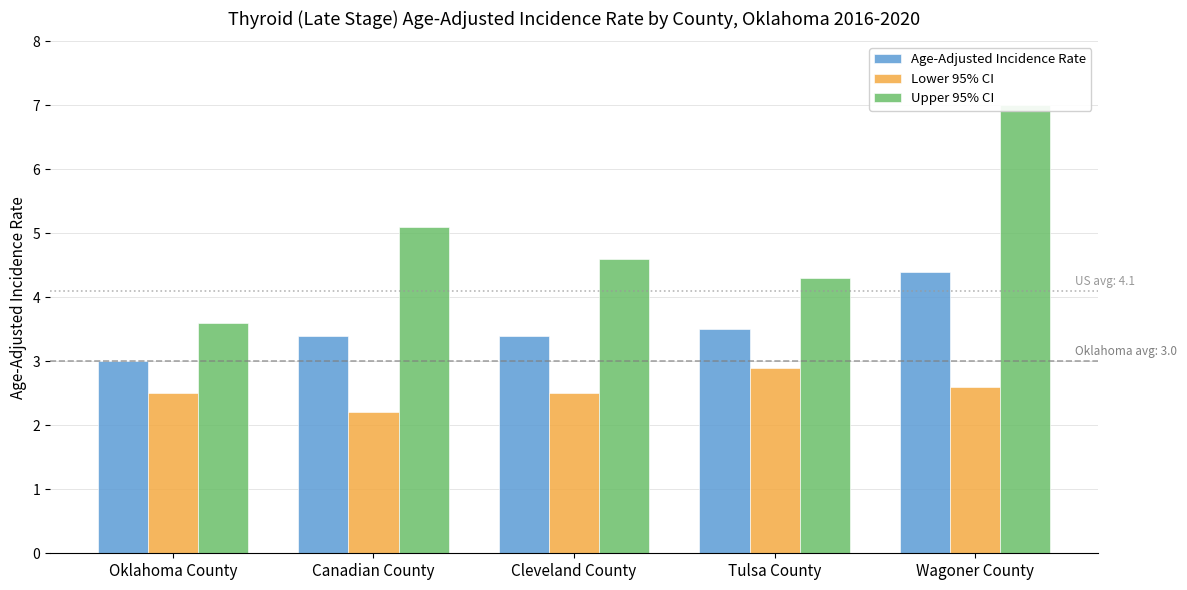

Which series has the largest total across all categories?

Upper 95% CI